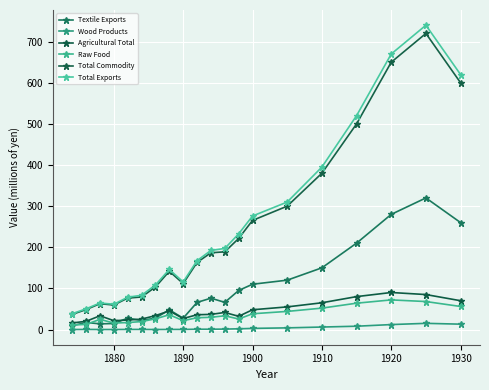

Count the number of categories in the chart.

20